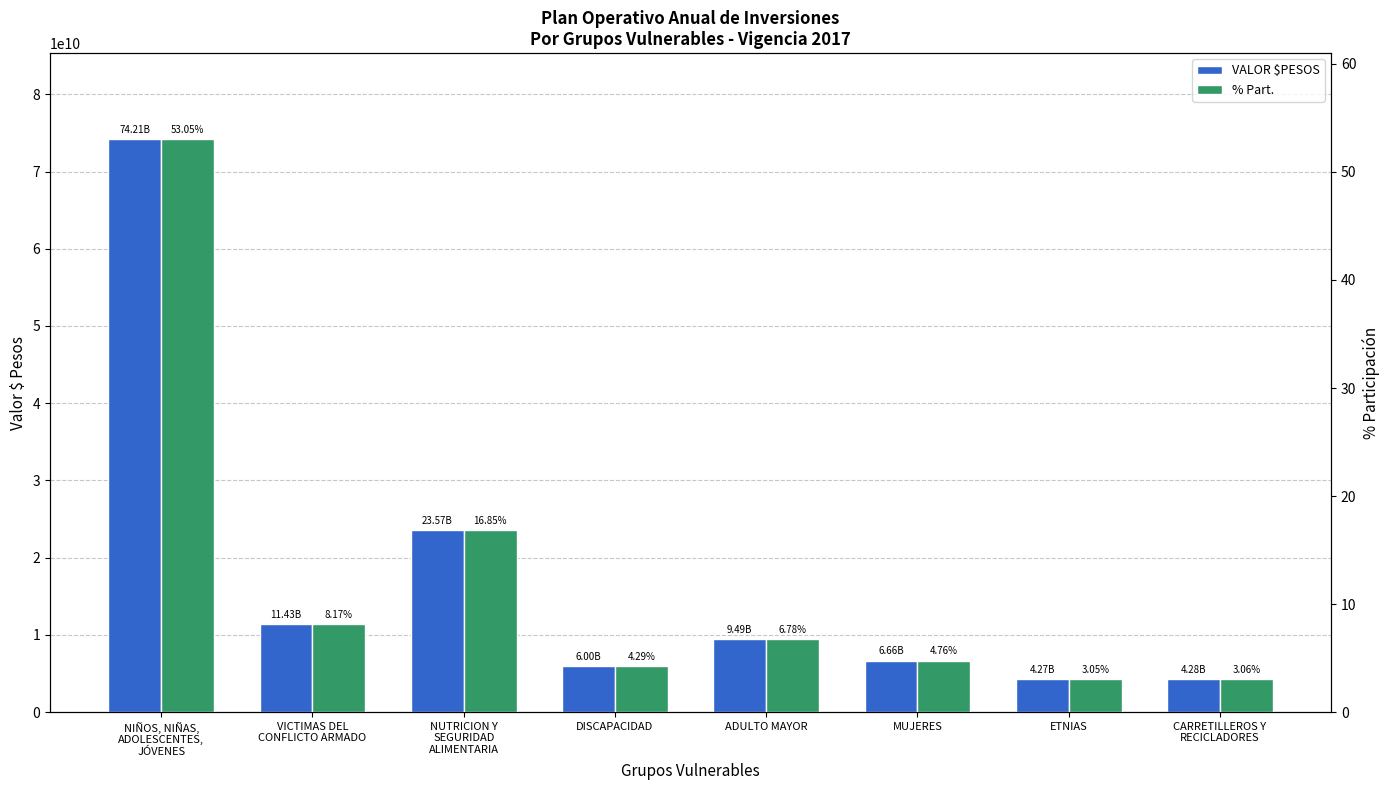

What is the difference between the maximum and minimum values in the % Part. series?

50.0